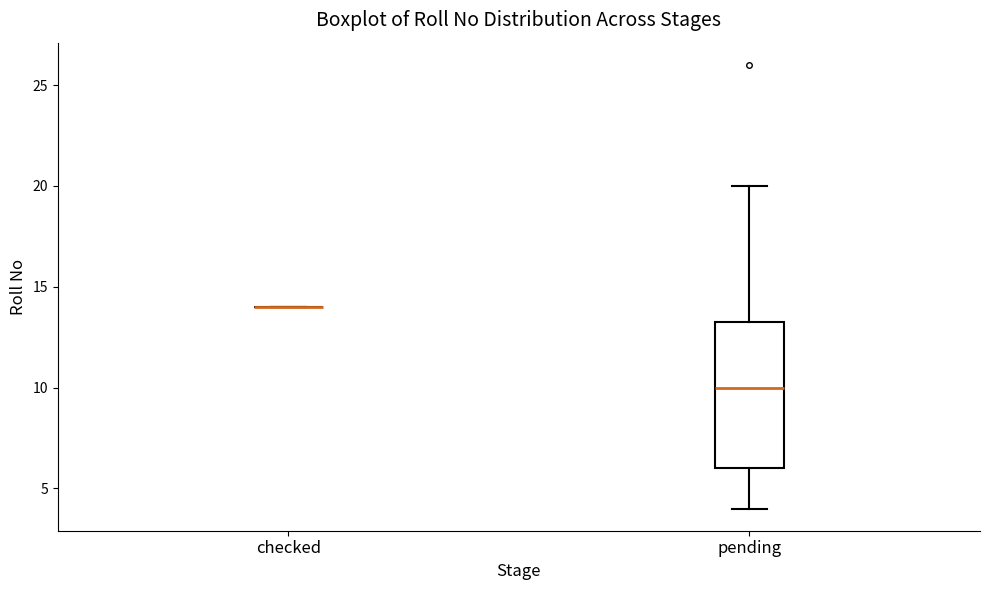

Which box is the tallest, from its lower edge to its upper edge?

pending